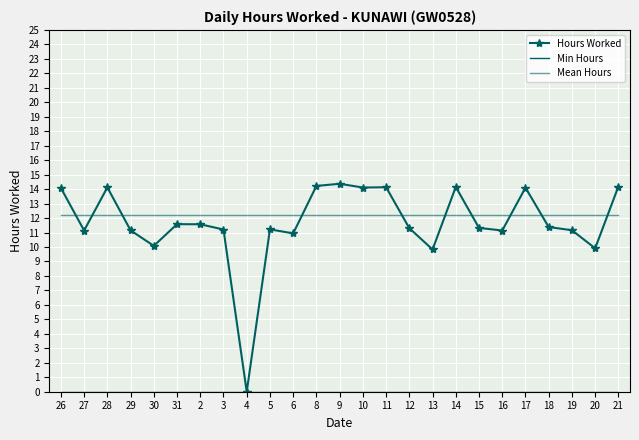

Between 4 and 14, which series saw the biggest shift?

Hours Worked